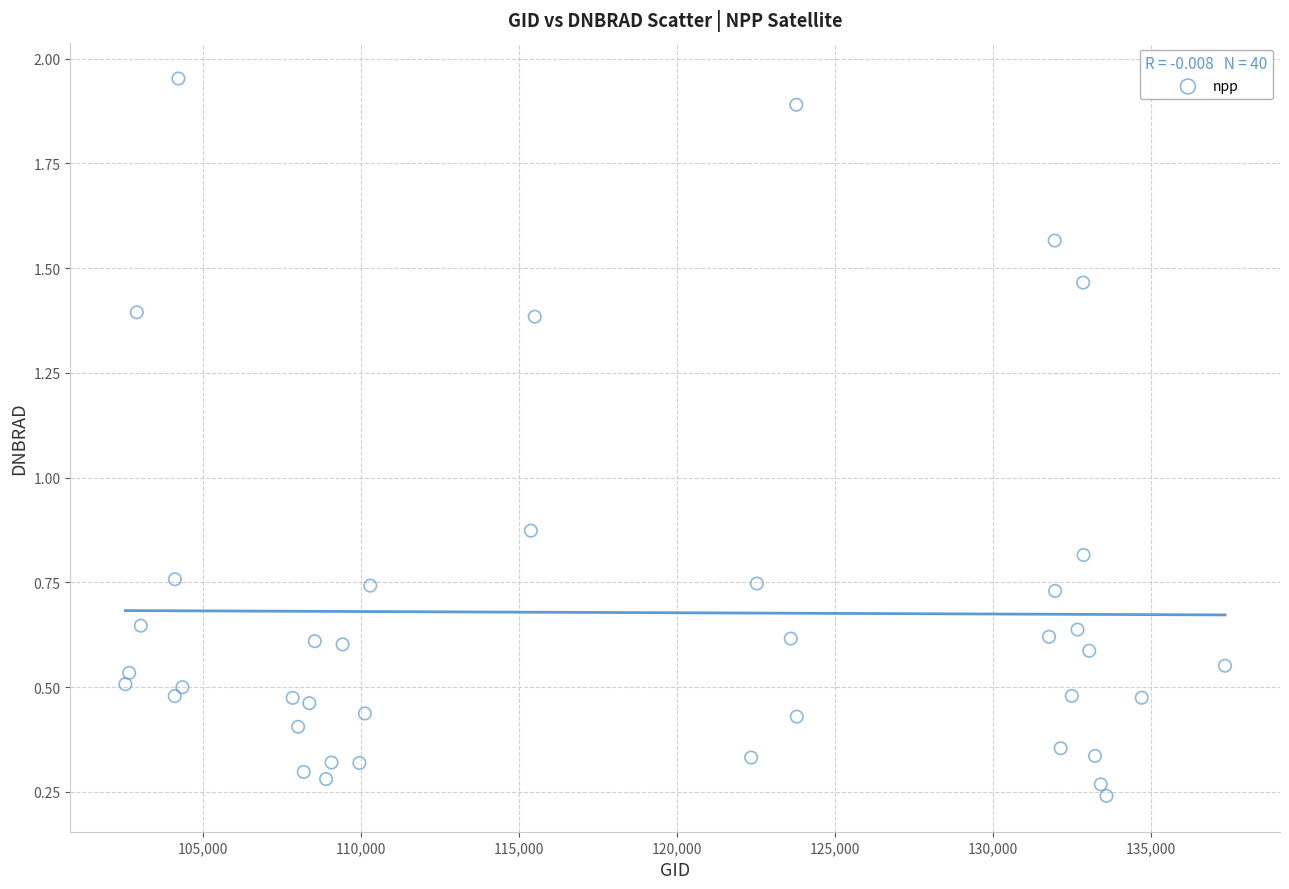

What is the range of Y values (max minus min)?

1.7